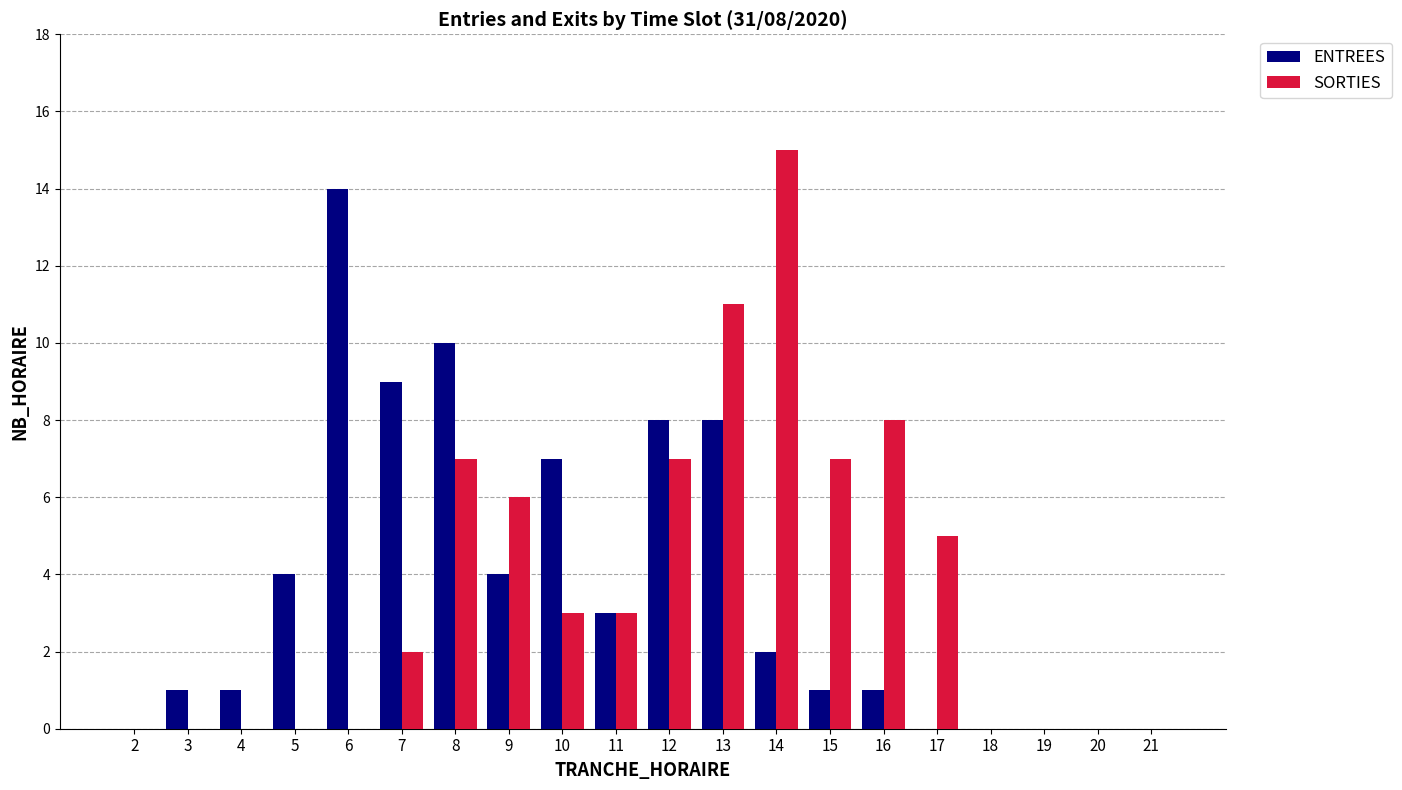

Between 9 and 17, which series saw the biggest shift?

ENTREES